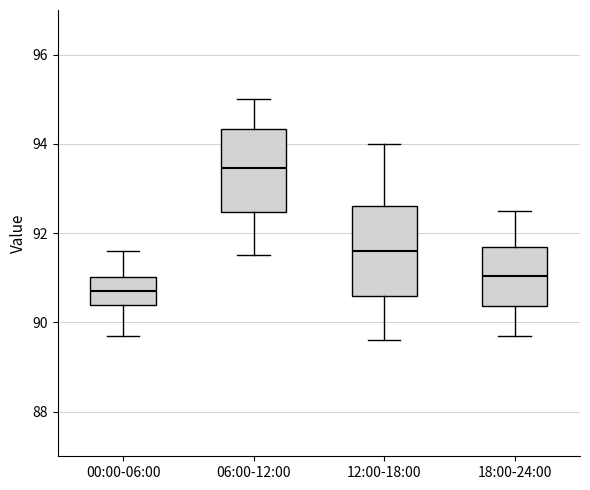

Where does the lower whisker of the box for 12:00-18:00 end on the y-axis? The values are not printed on the chart, so give them approximately, as read against the axis.

89.6